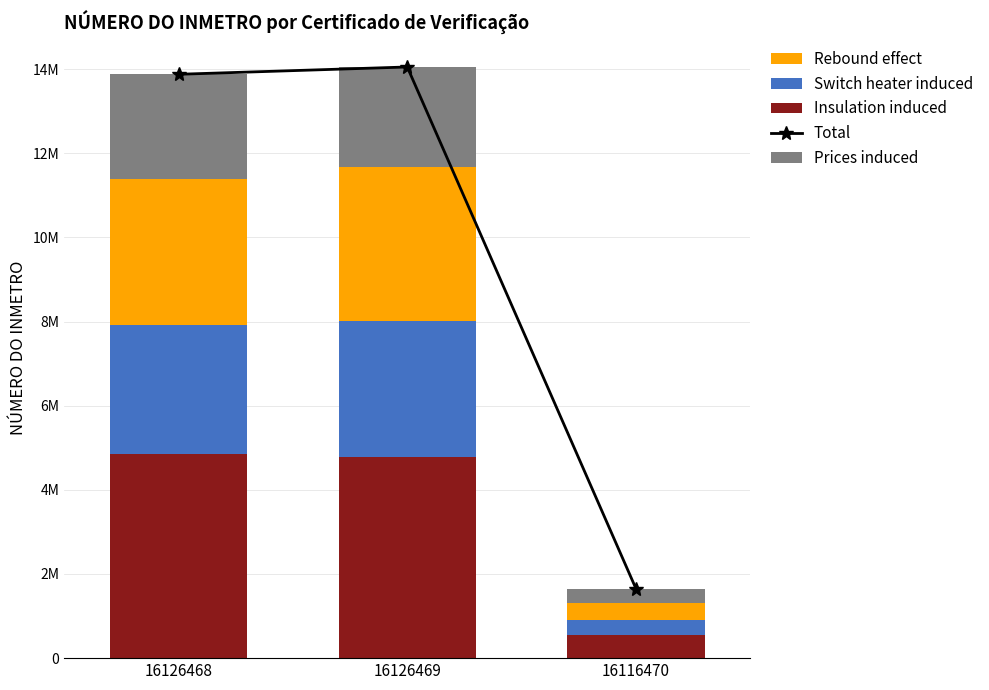

What is the approximate value of Total at 16116470?

1649201.0